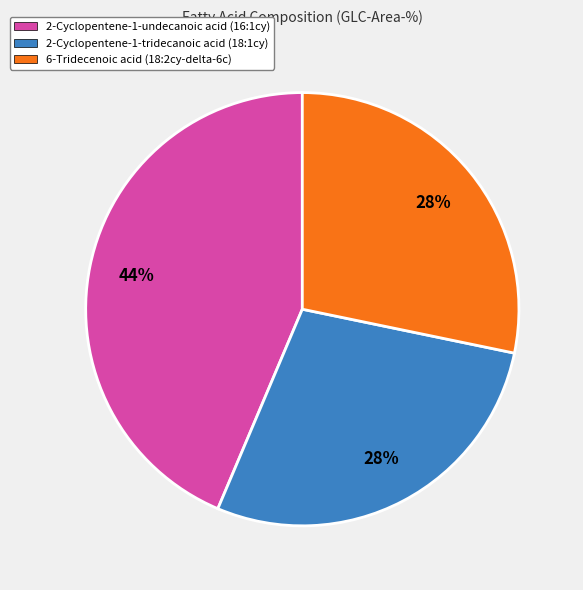

To the nearest percent, what portion does 2-Cyclopentene-1-tridecanoic acid (18:1cy) represent?

28%